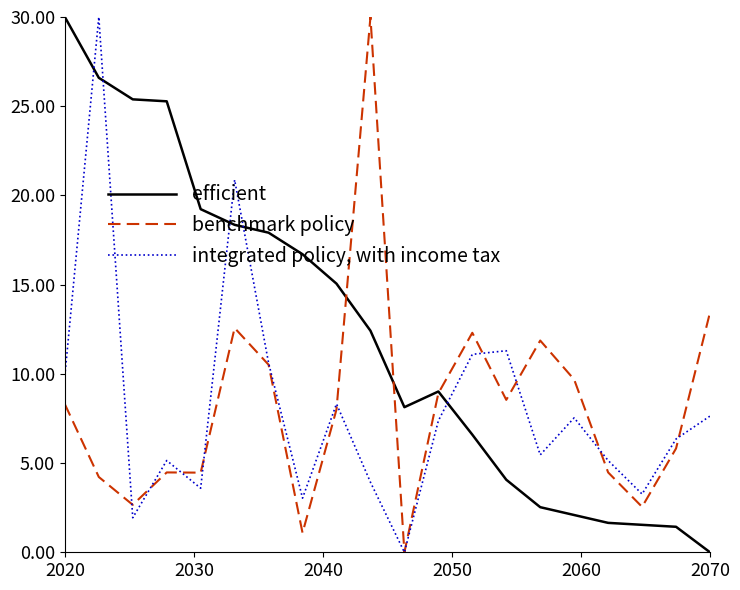

How many lines are shown in the chart?

3